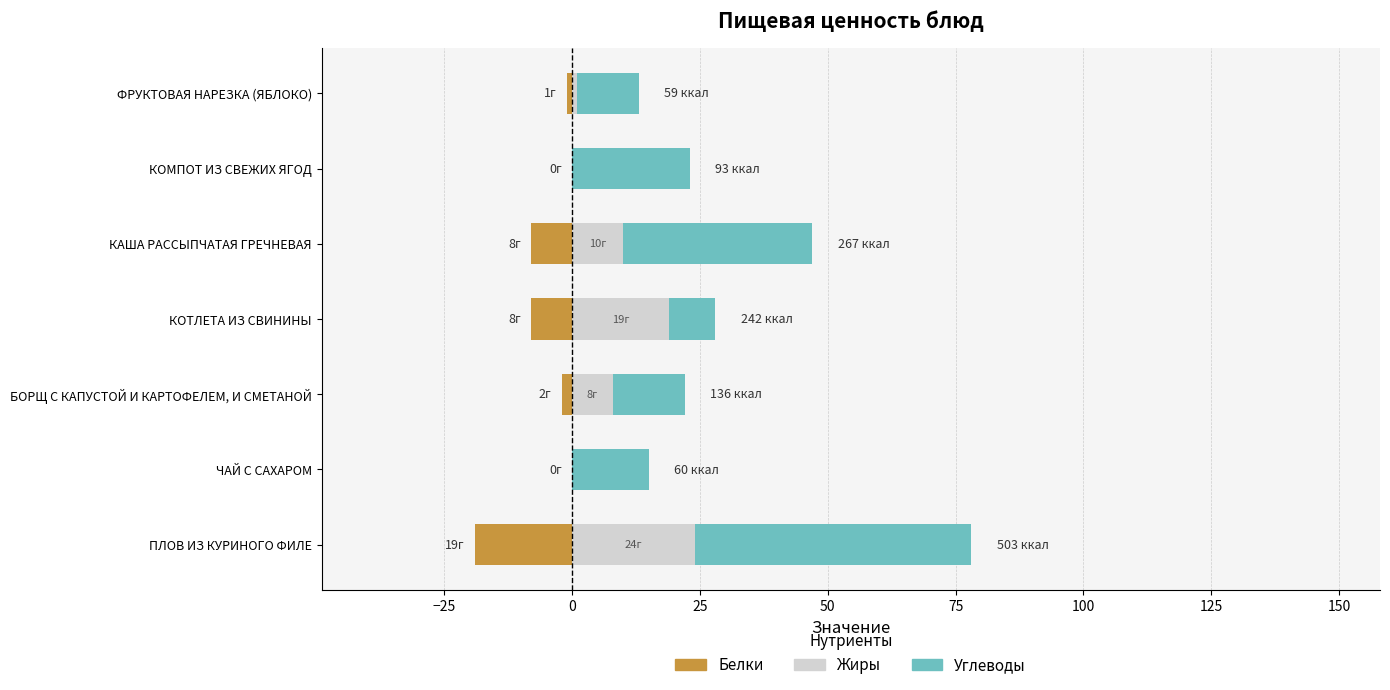

What is the smallest value displayed?

-19